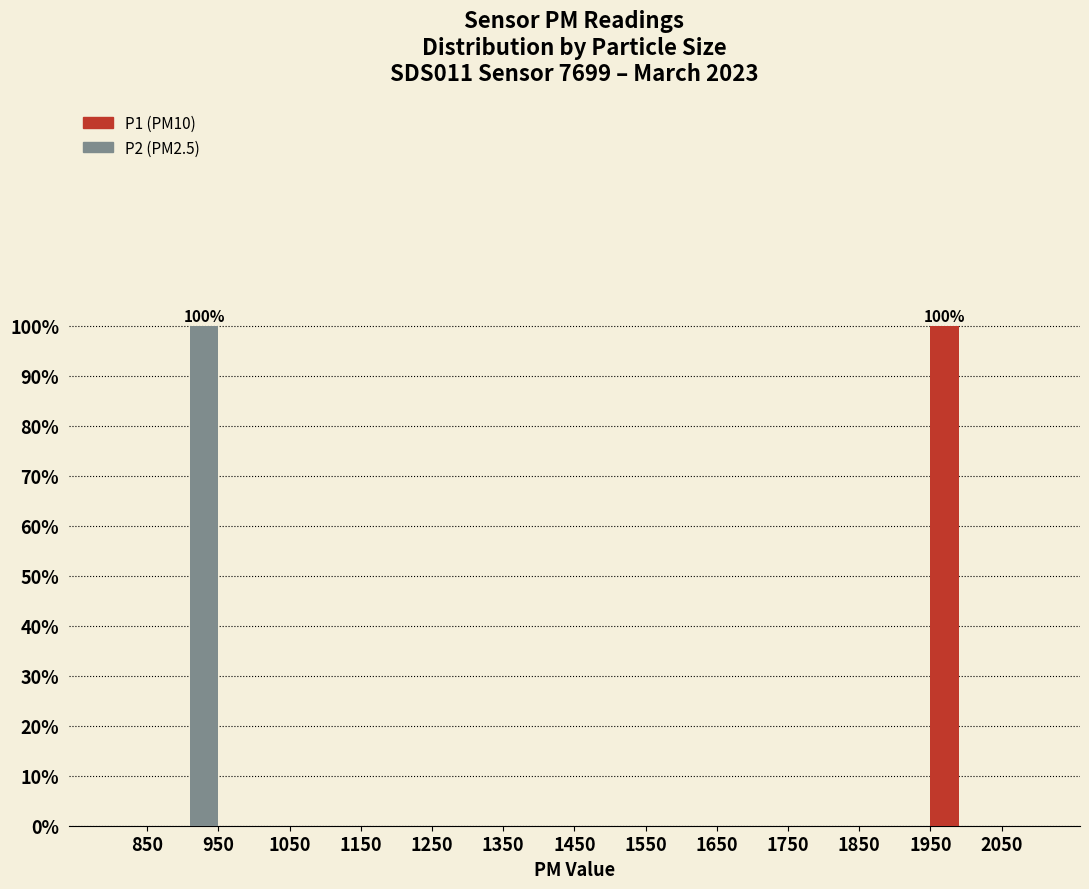

Reading left to right, extract all data points from this chart.

P2: 850=0	950=100	1050=0	1150=0	1250=0	1350=0	1450=0	1550=0	1650=0	1750=0	1850=0	1950=0	2050=0
P1: 850=0	950=0	1050=0	1150=0	1250=0	1350=0	1450=0	1550=0	1650=0	1750=0	1850=0	1950=100	2050=0